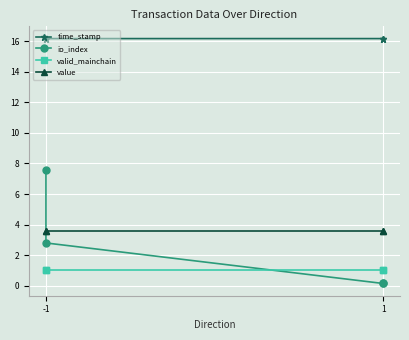

Which series ends up on top after the final intersection of io_index and valid_mainchain?

valid_mainchain